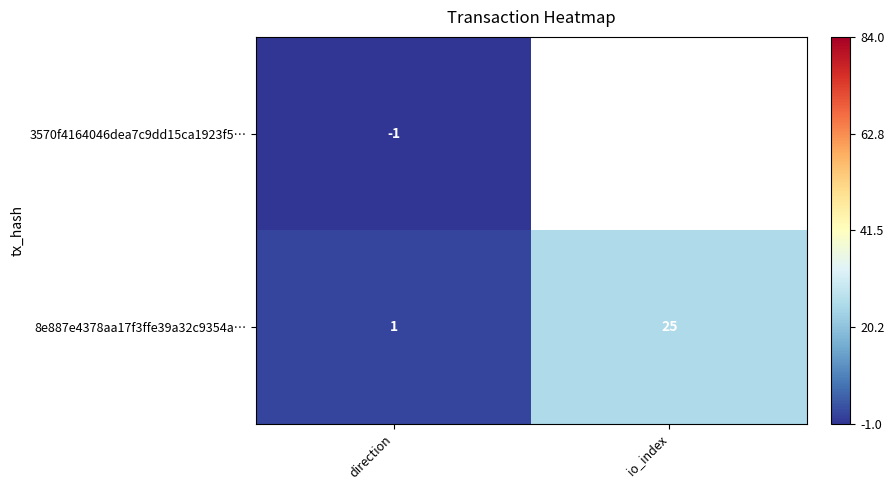

What is the difference between the maximum and minimum values in the 8e887e4378aa17f3ffe39a32c9354a… series?

24